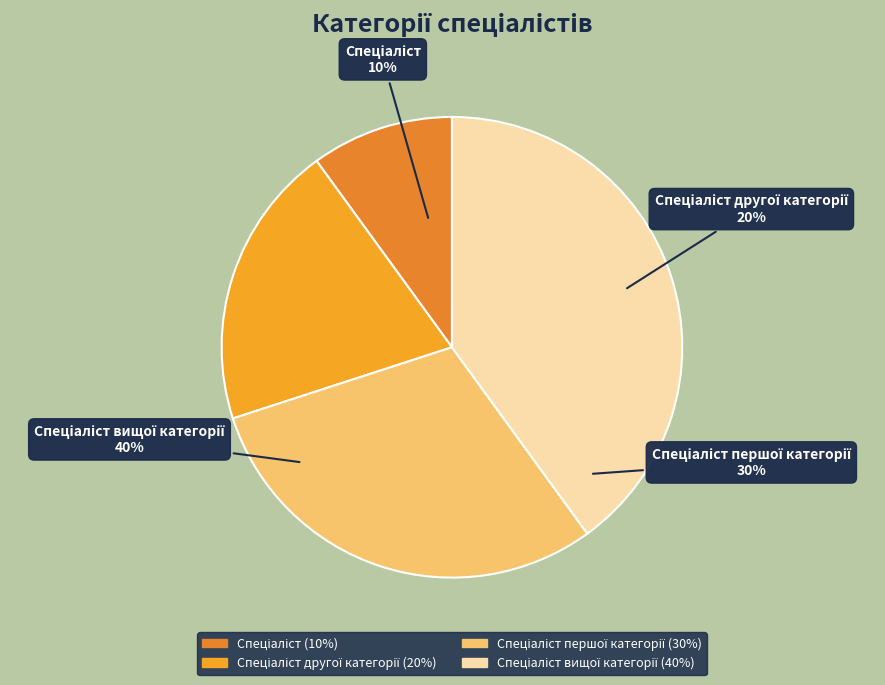

How many slices are in this pie chart?

4